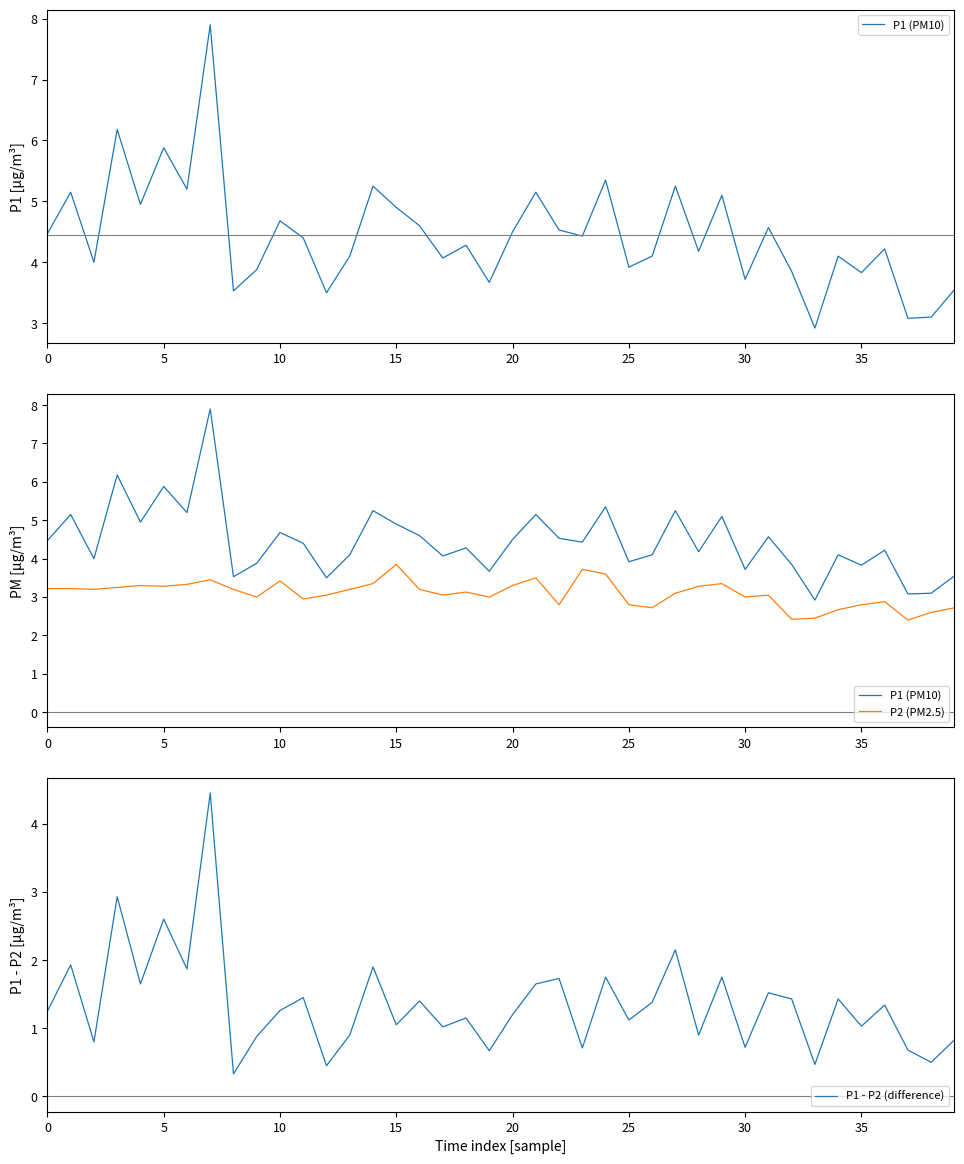

What is the minimum value for P1 (PM10)?

2.9